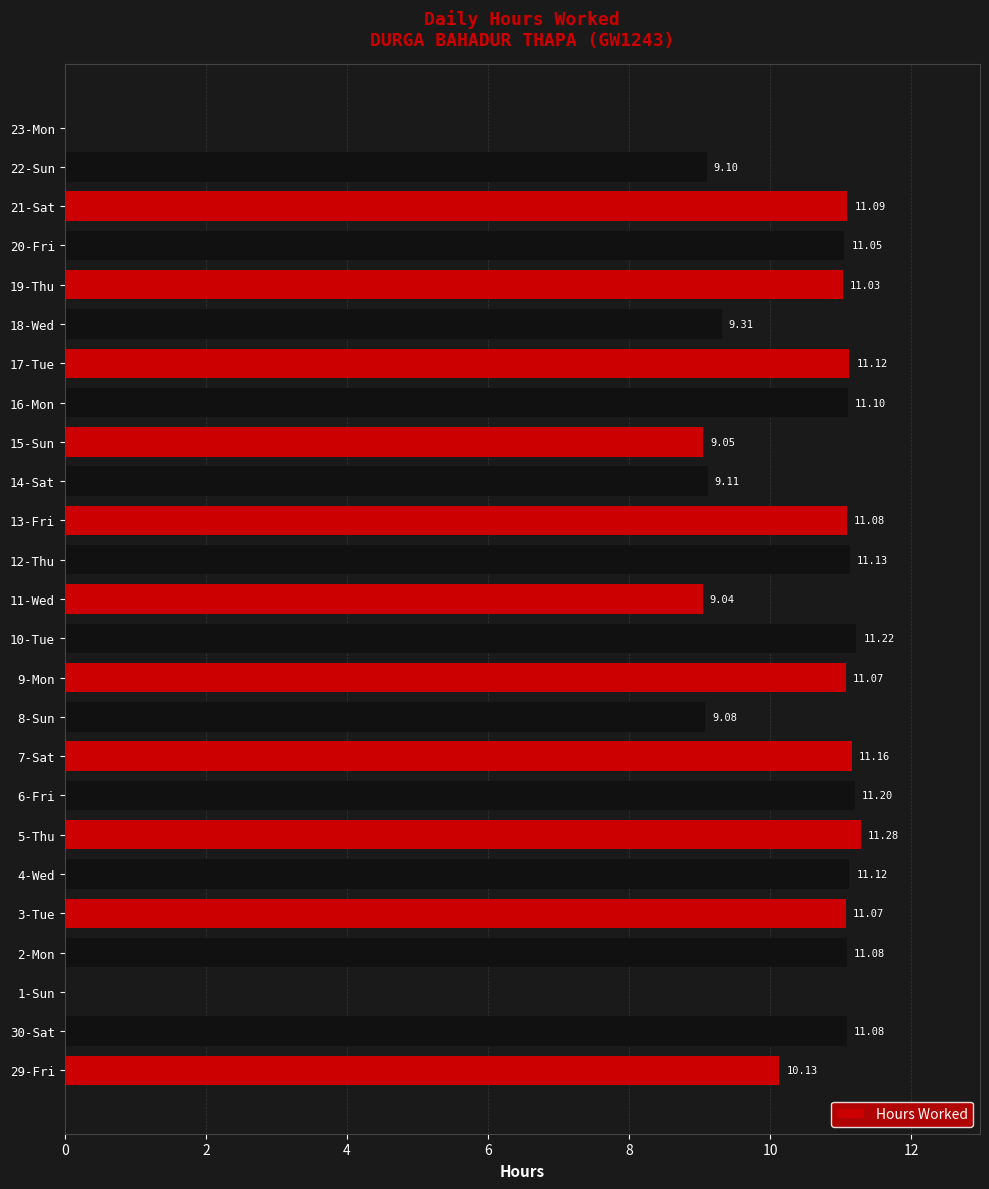

What is the sum of the values at 16-Mon and 29-Fri?

21.2